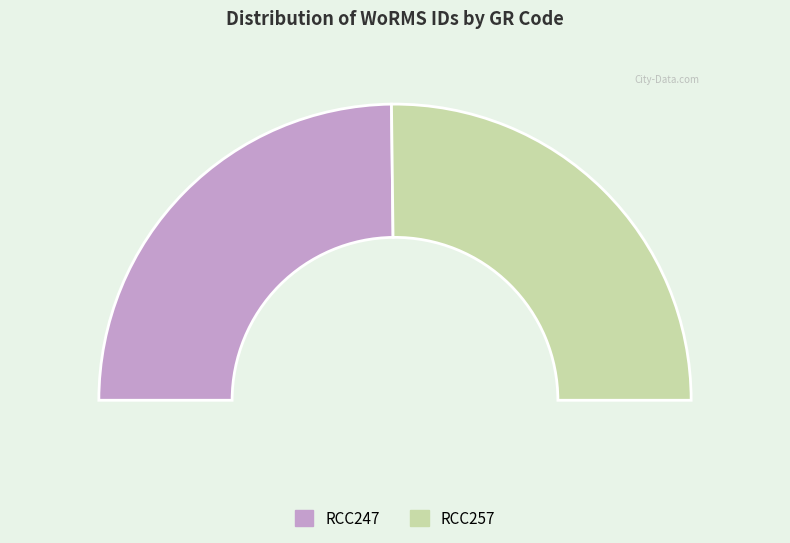

What is the largest slice in the pie chart?

RCC257